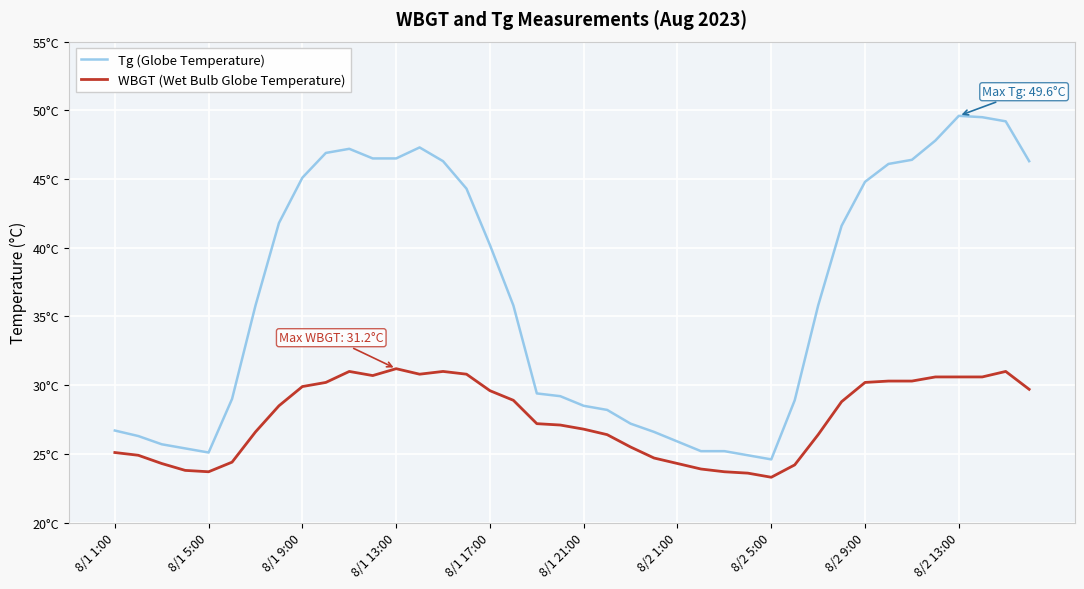

Does the chart display data point markers on the line(s)?

No